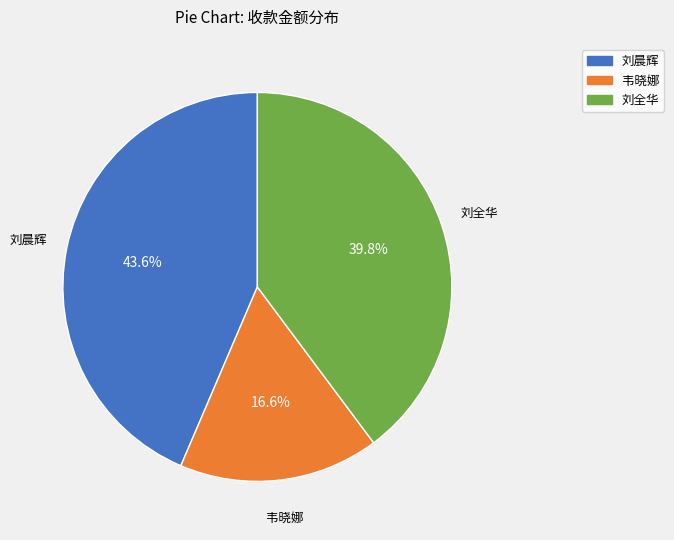

The 刘全华 slice represents 40% of the pie. True or false?

True